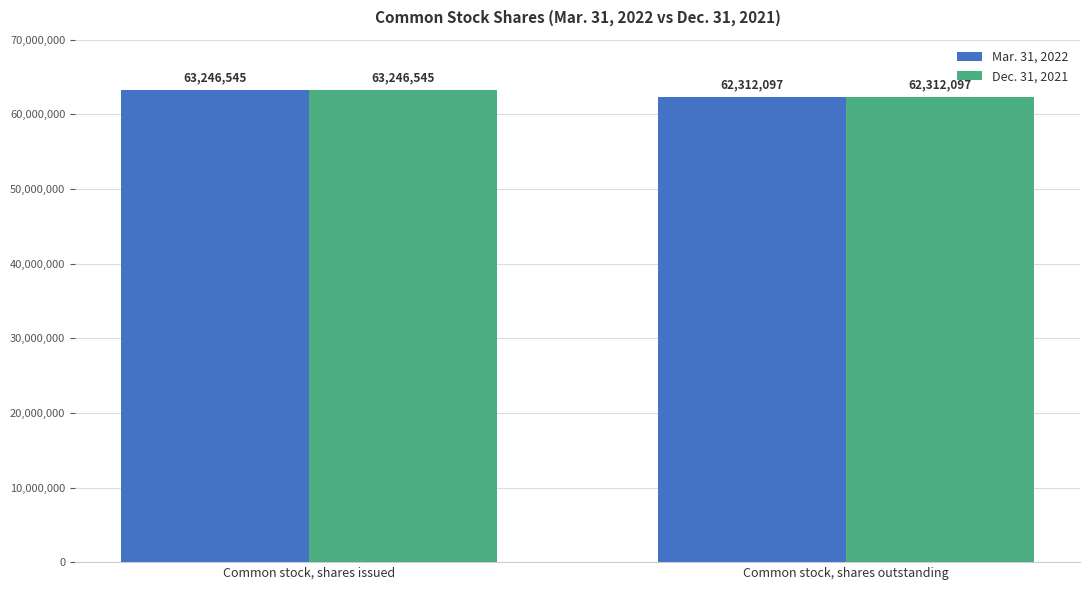

Is the value of Mar. 31, 2022 at Common stock, shares outstanding greater than the value of Dec. 31, 2021 at Common stock, shares issued?

No